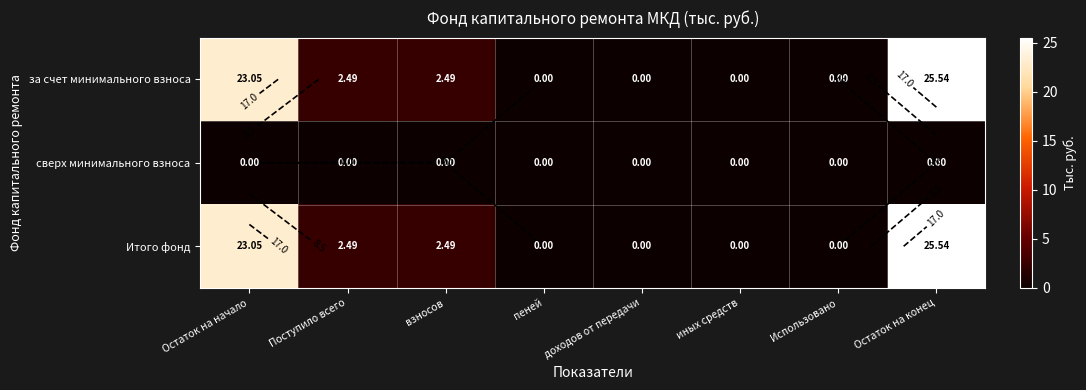

At which category is the sum across all series the highest?

Остаток на конец